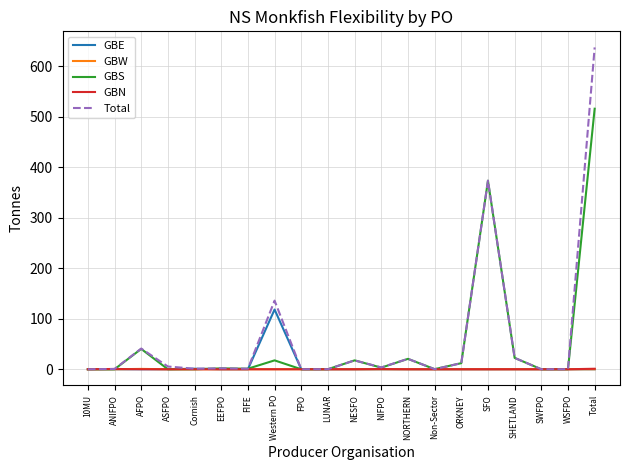

At which label does GBS first exceed 1?

AFPO